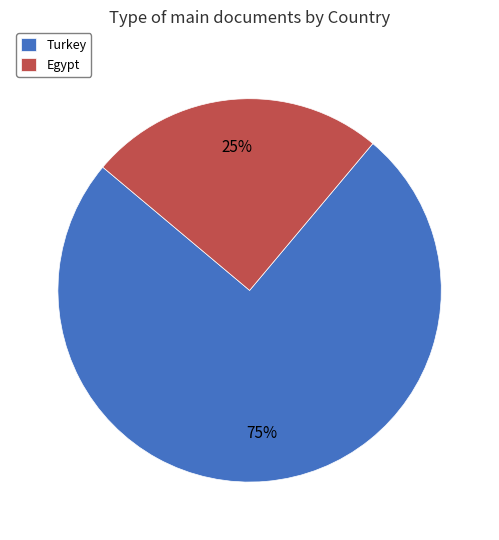

Which category has the biggest portion of the pie?

Turkey